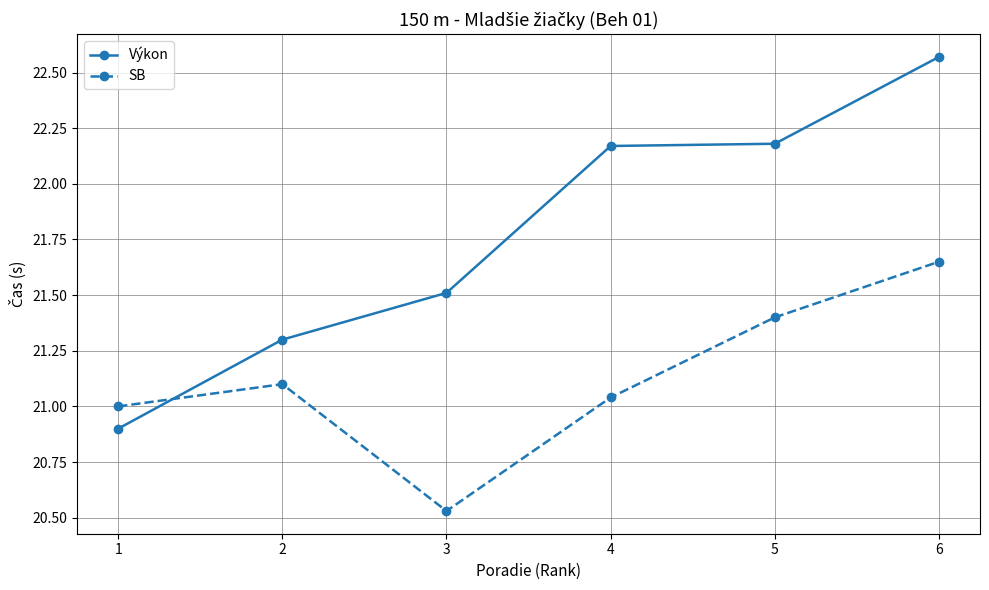

The Výkon series shows 6.3 at 6. True or false?

False